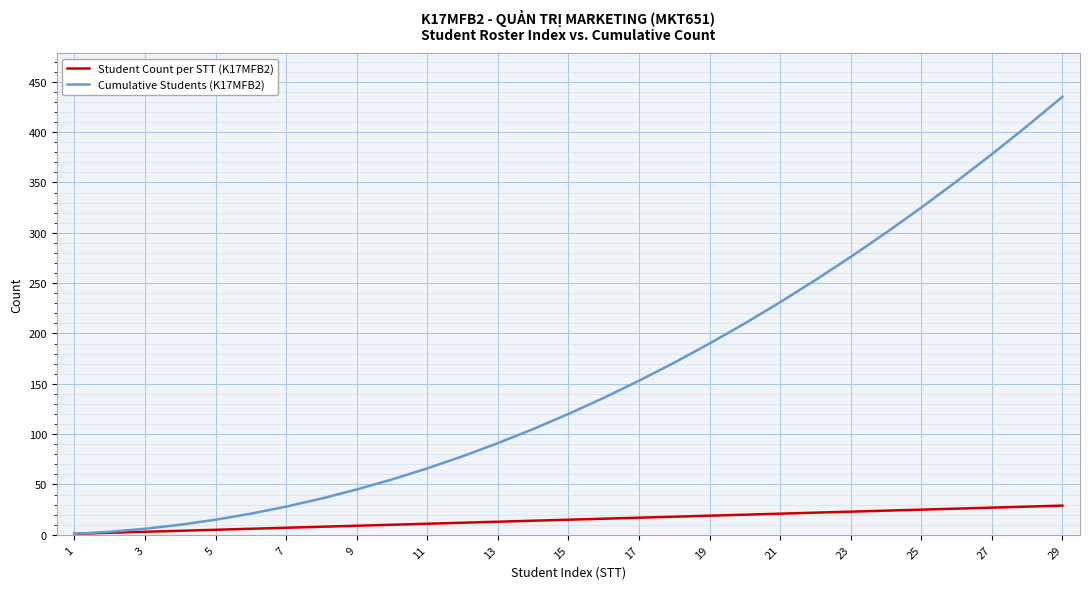

Is this an area chart (filled region under the line)?

No